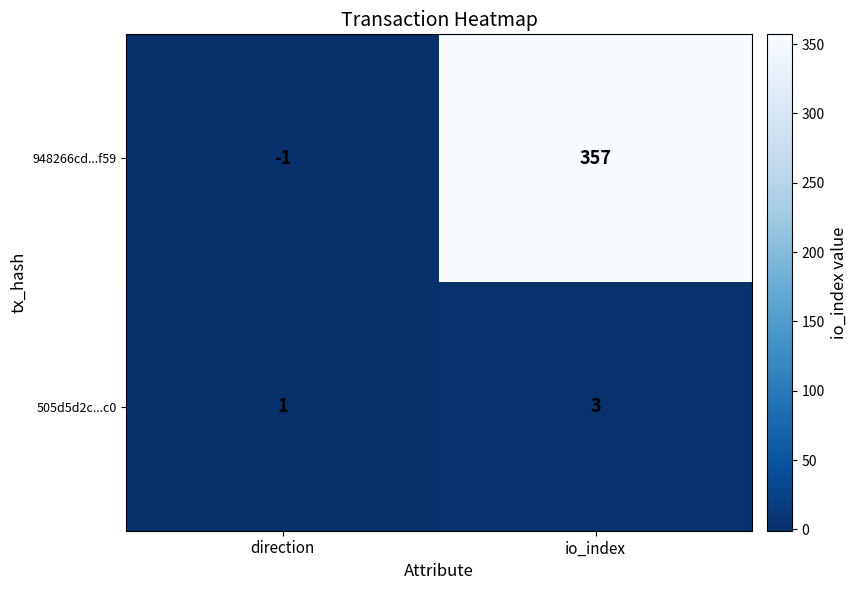

Which series has the largest total across all categories?

948266cd...f59